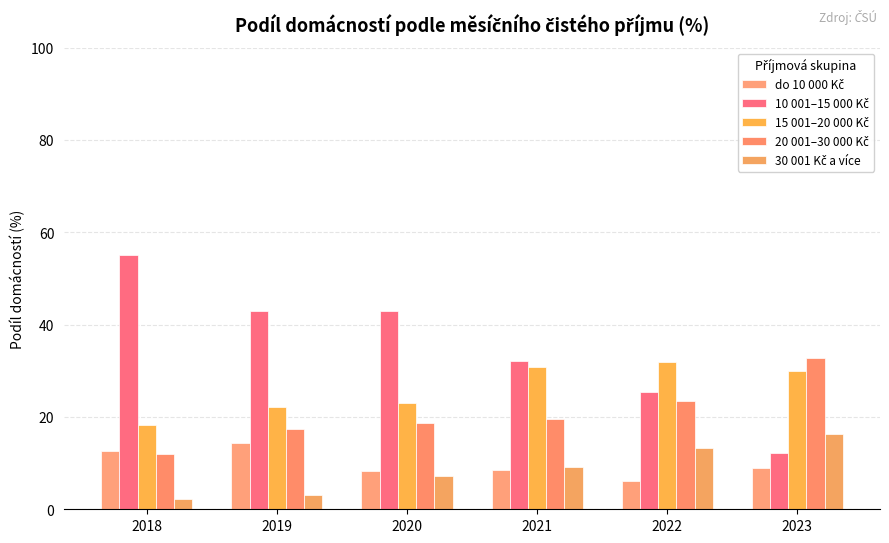

How many data points does each series have?

6